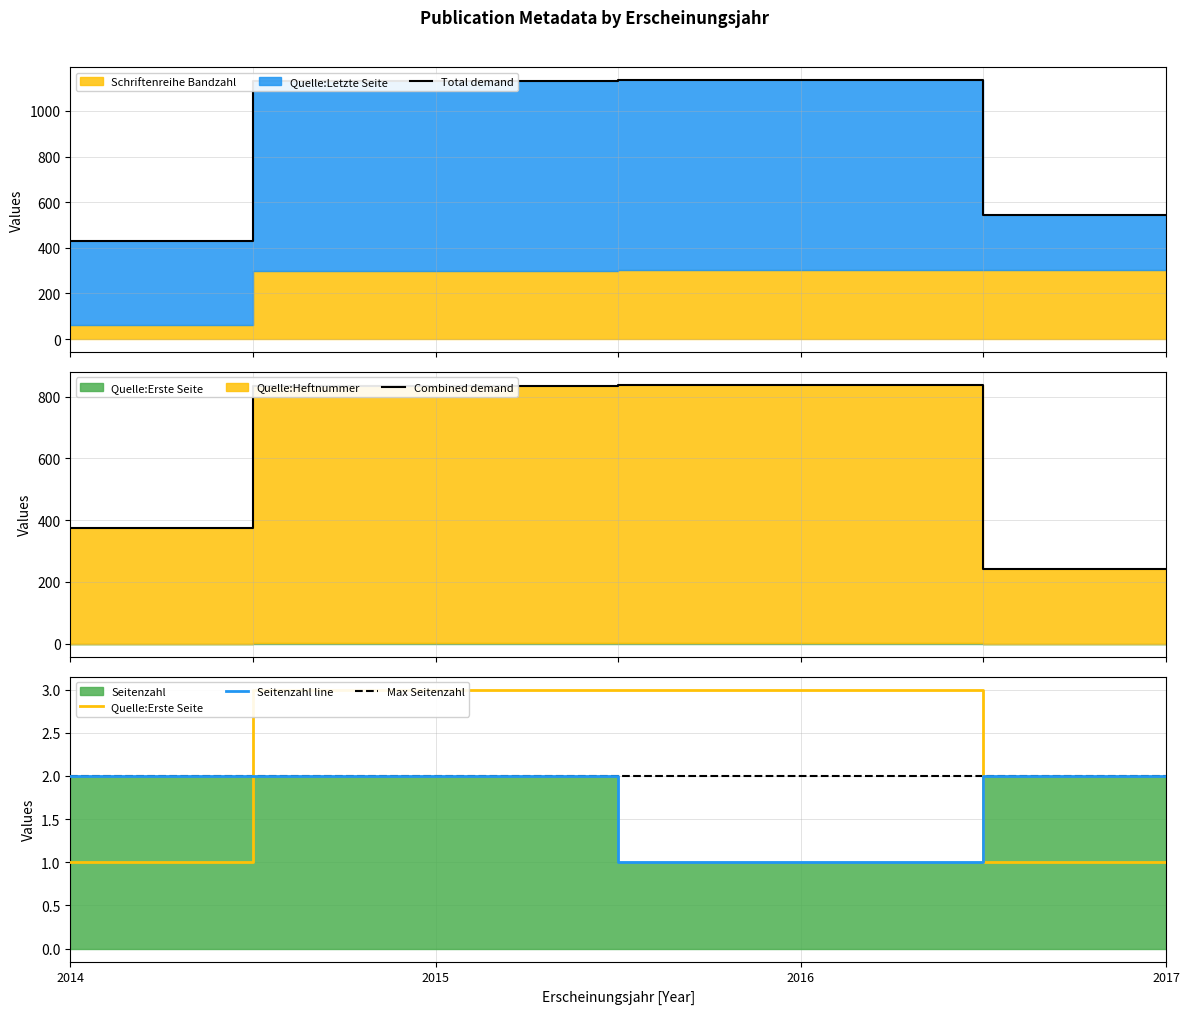

What is the highest value of the Seitenzahl series?

2